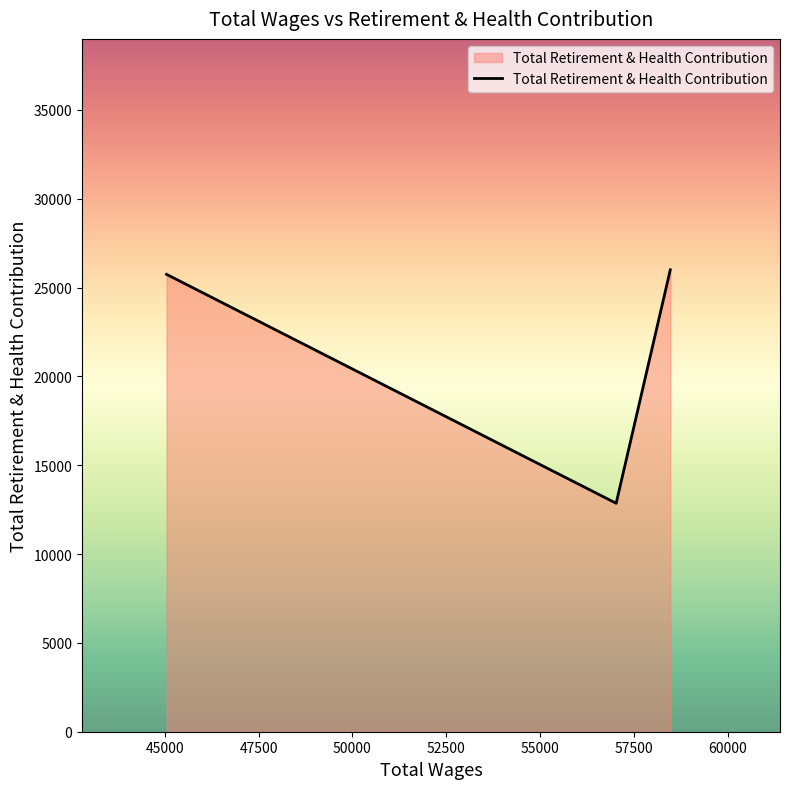

What is the sum of all values?

64595